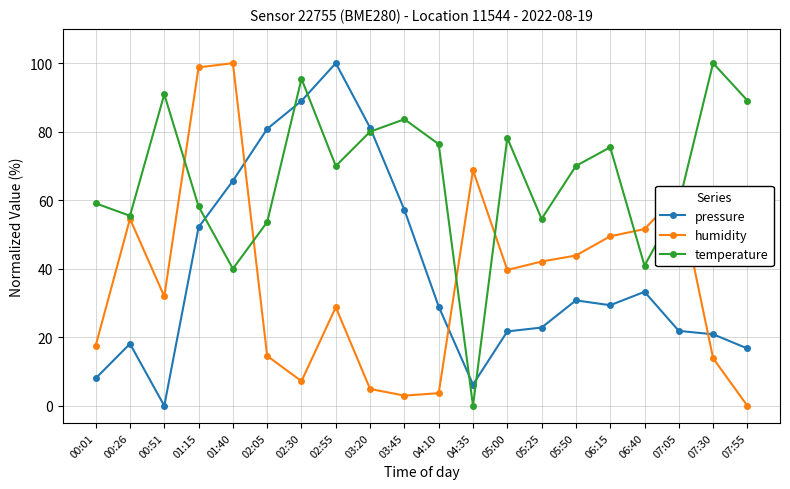

At how many categories does at least one series exceed 24?

20